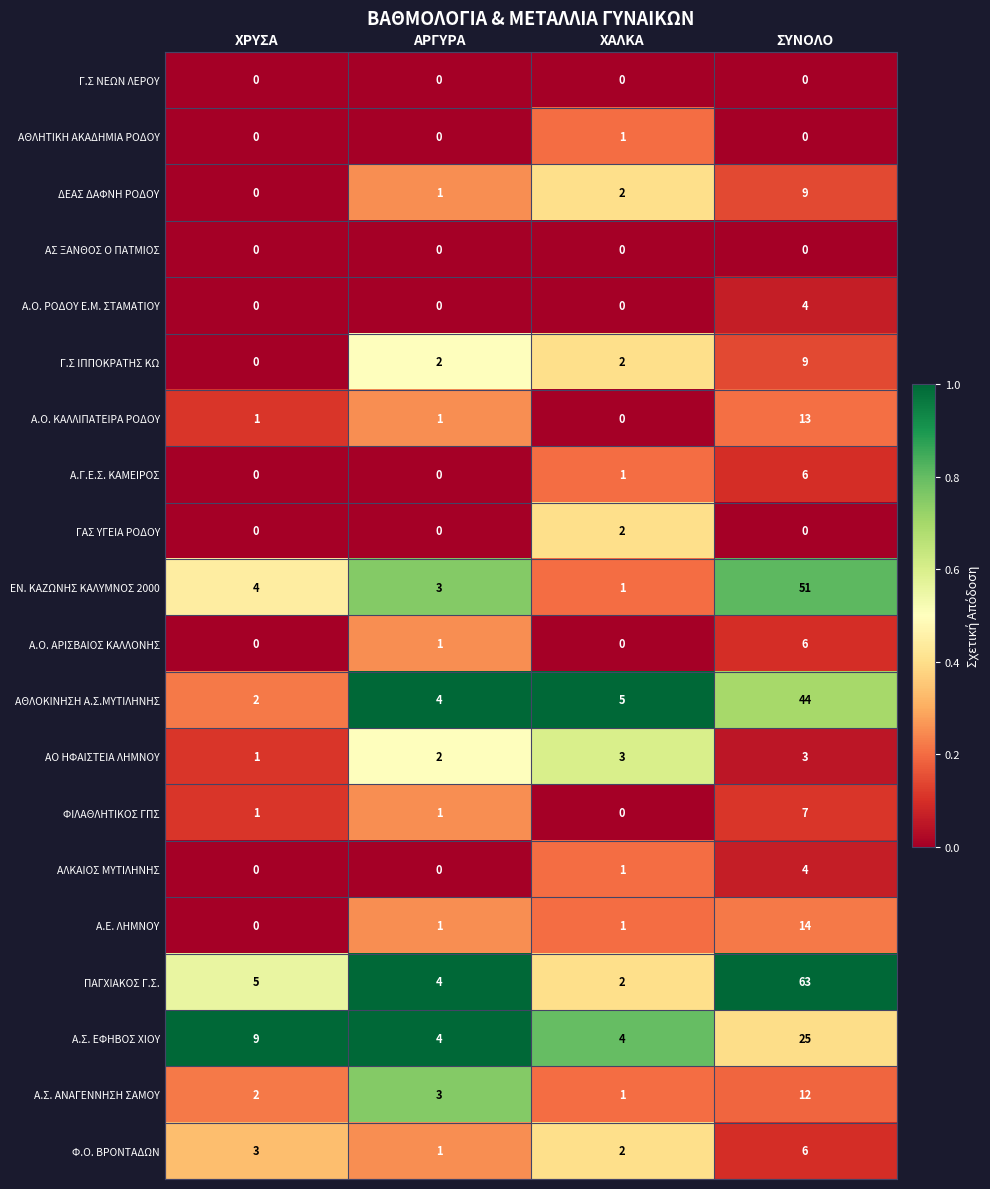

At how many categories does at least one series exceed 0?

4